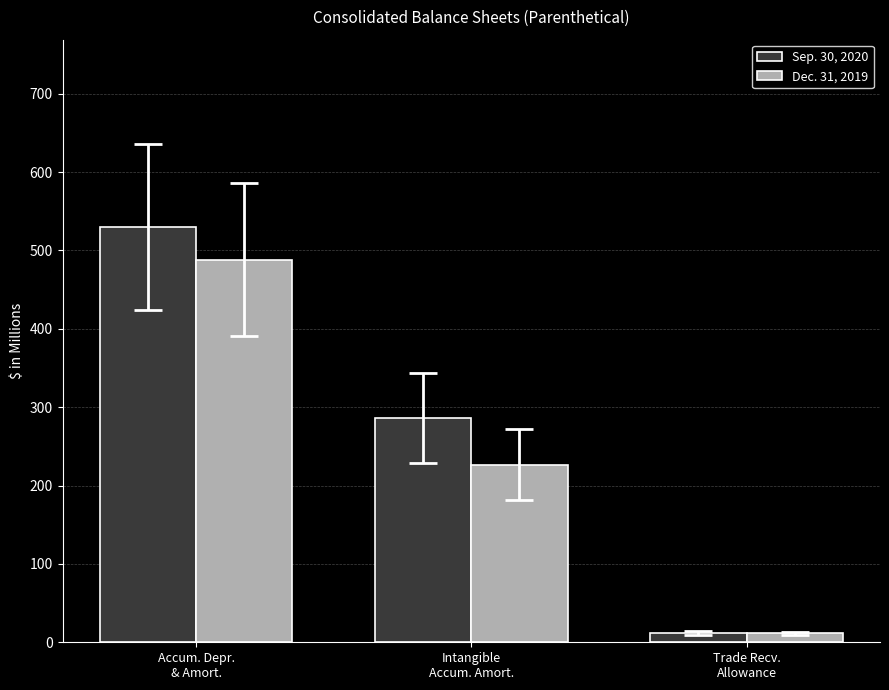

What is the difference between the maximum and minimum values in the Dec. 31, 2019 series?

476.7